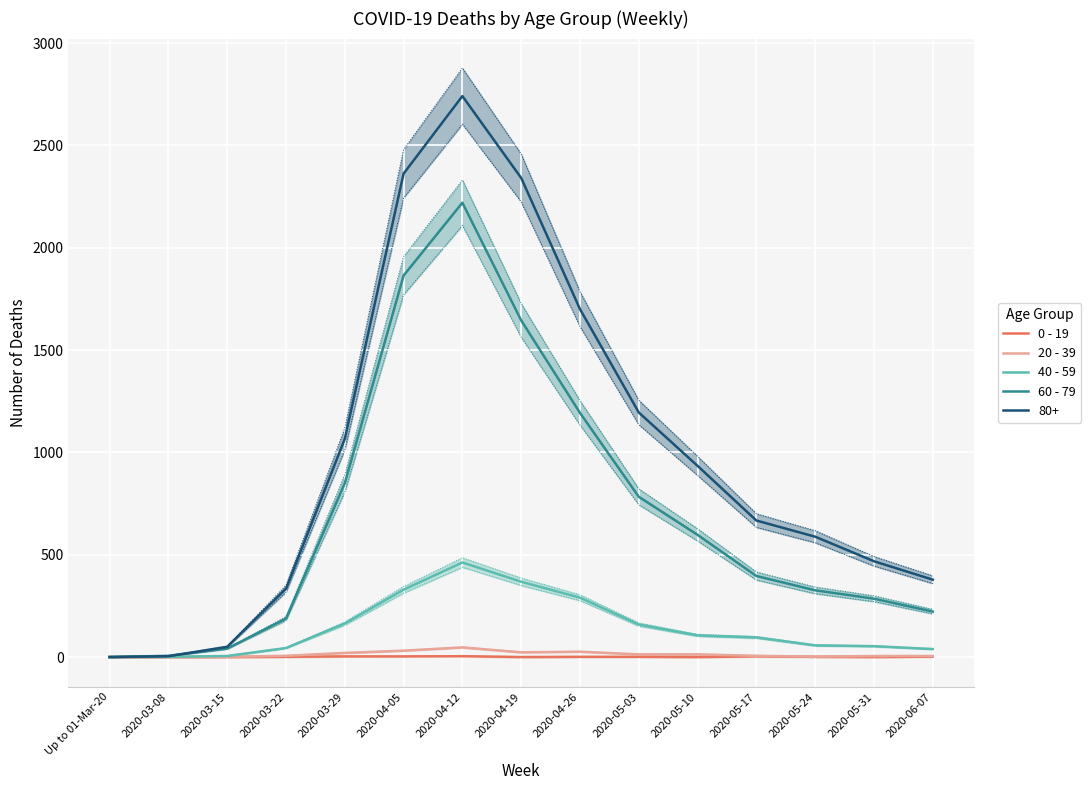

Which label corresponds to the largest value in the chart?

2020-04-12